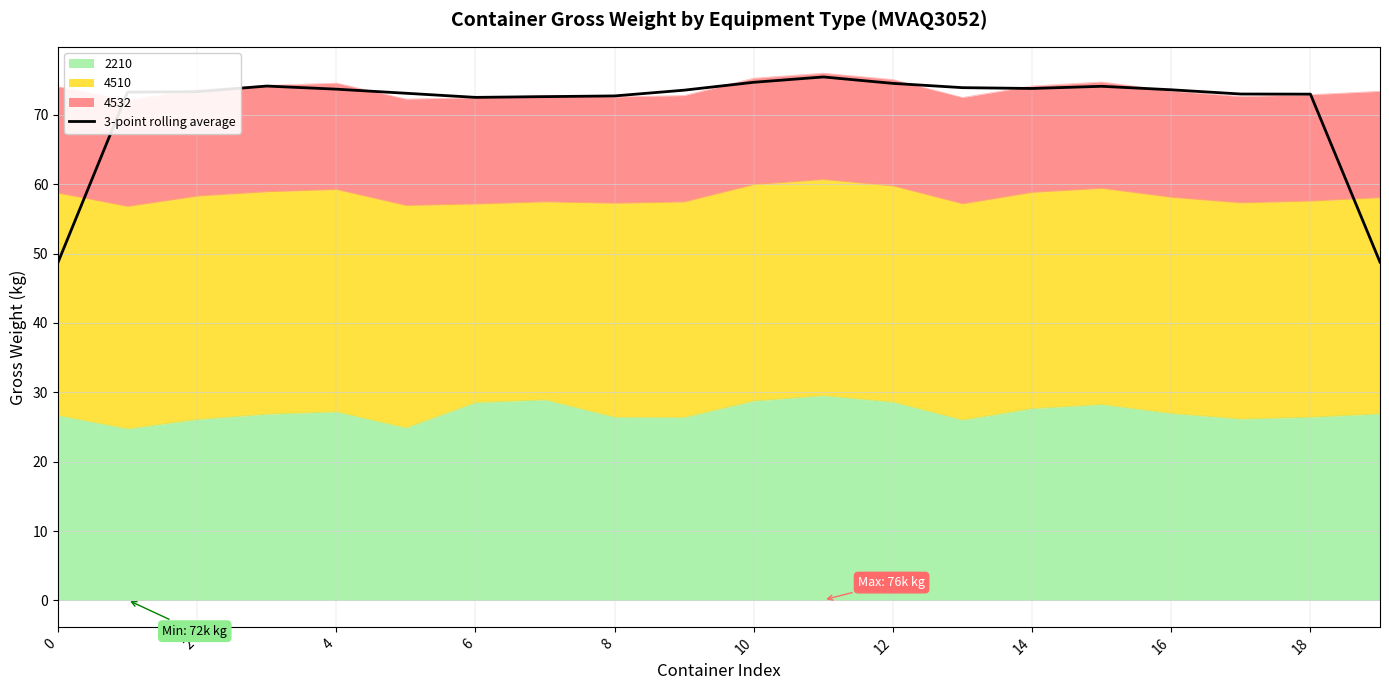

What is the label of the 8th point from the right?

12